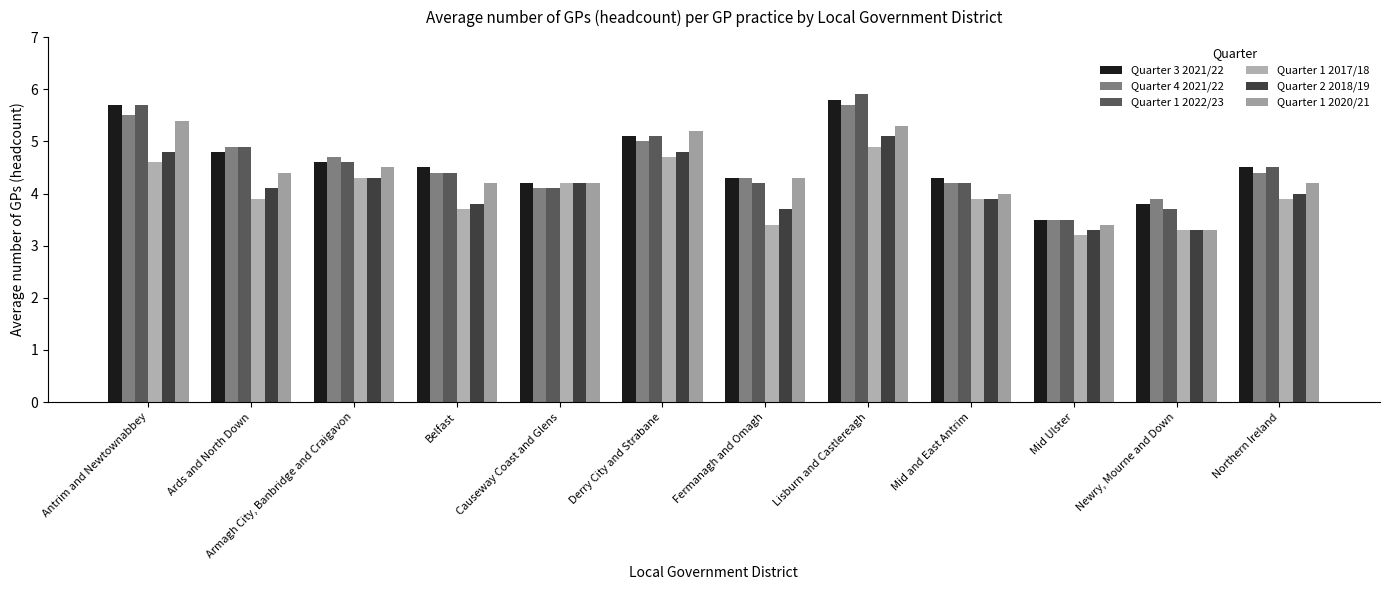

What position from the right is Causeway Coast and Glens?

8